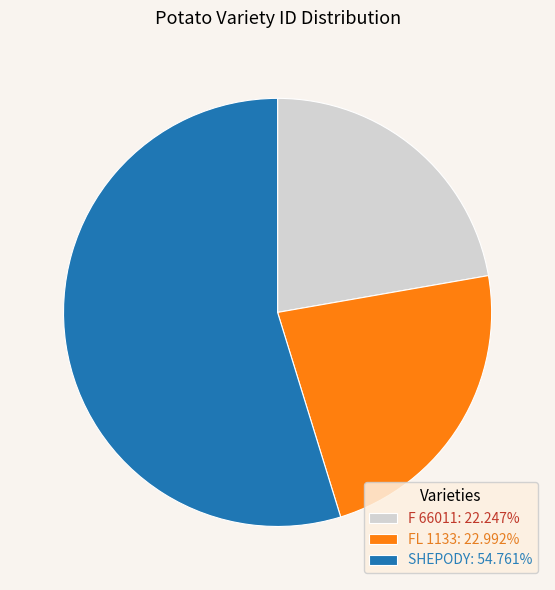

Which has a higher value, F 66011 or SHEPODY?

SHEPODY